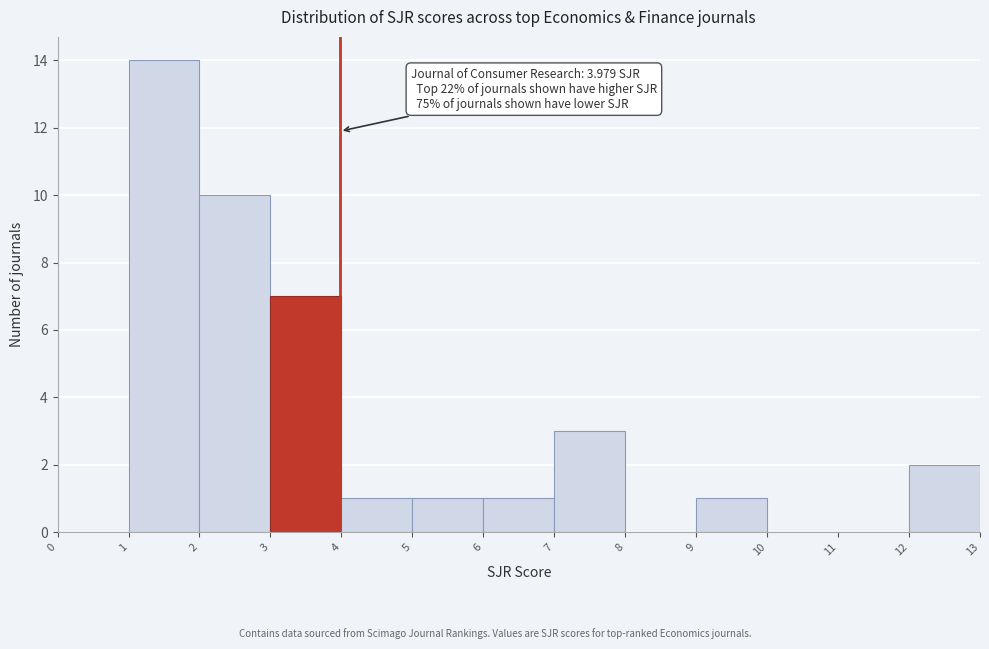

Over which range of the x-axis is the bar tallest?

1 to 2